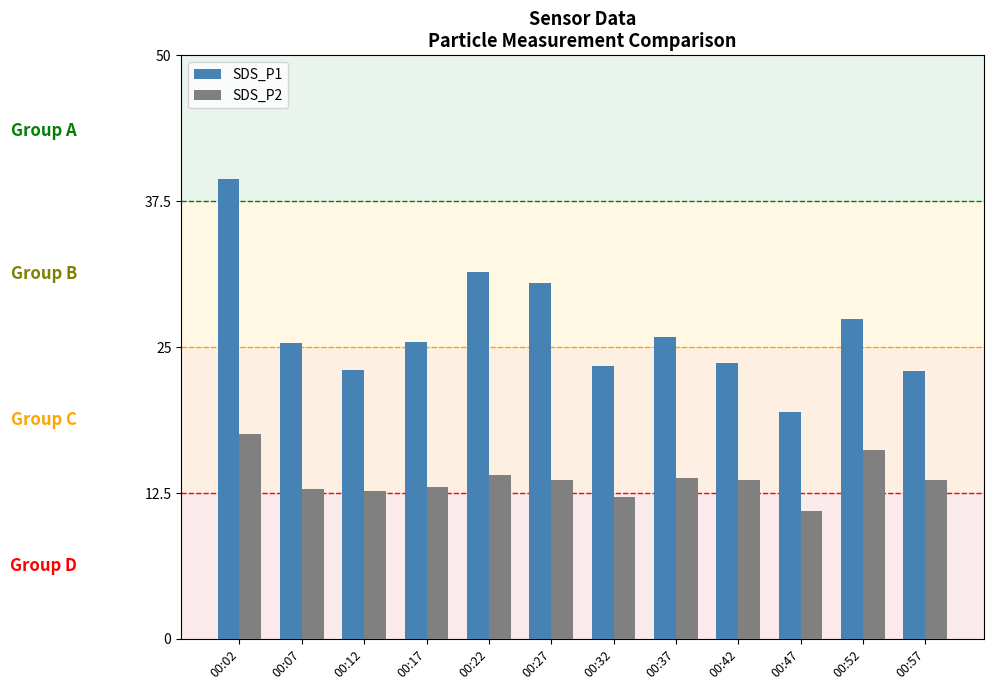

The SDS_P1 series shows 15.0 at 00:37. True or false?

False